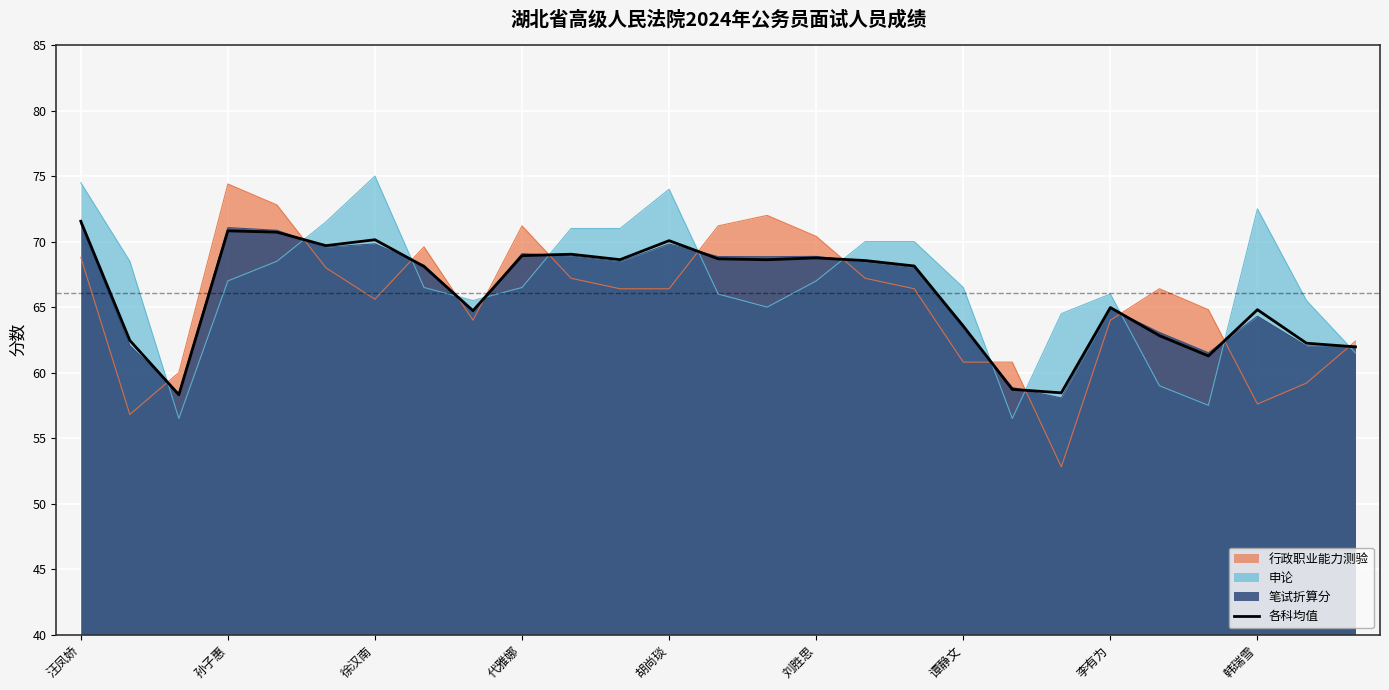

Is it true that 申论 equals 67.0 at 刘胜思?

True